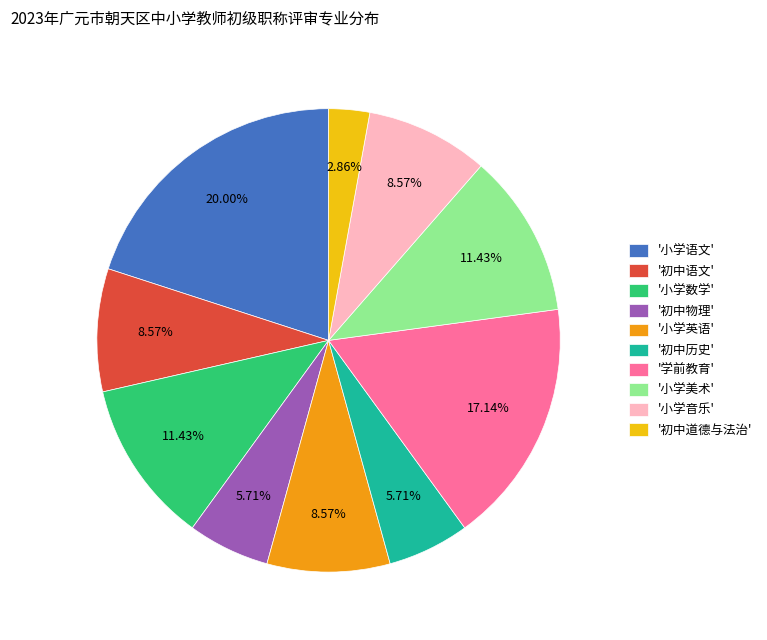

Which category has the biggest portion of the pie?

'小学语文'